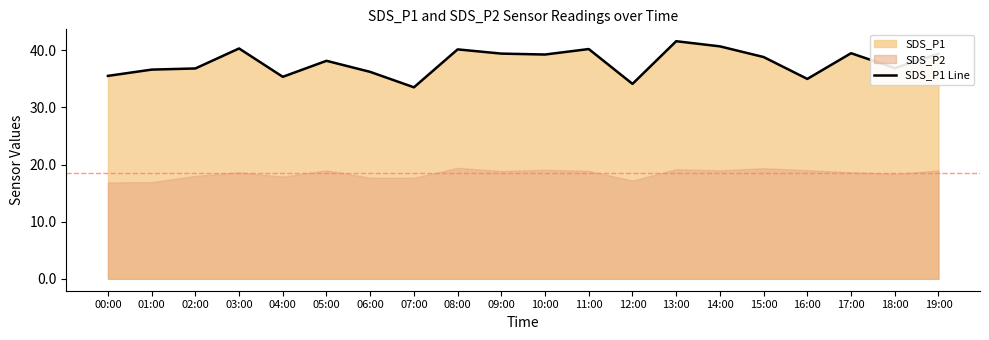

The SDS_P1 Line series shows 17.3 at 06:00. True or false?

False